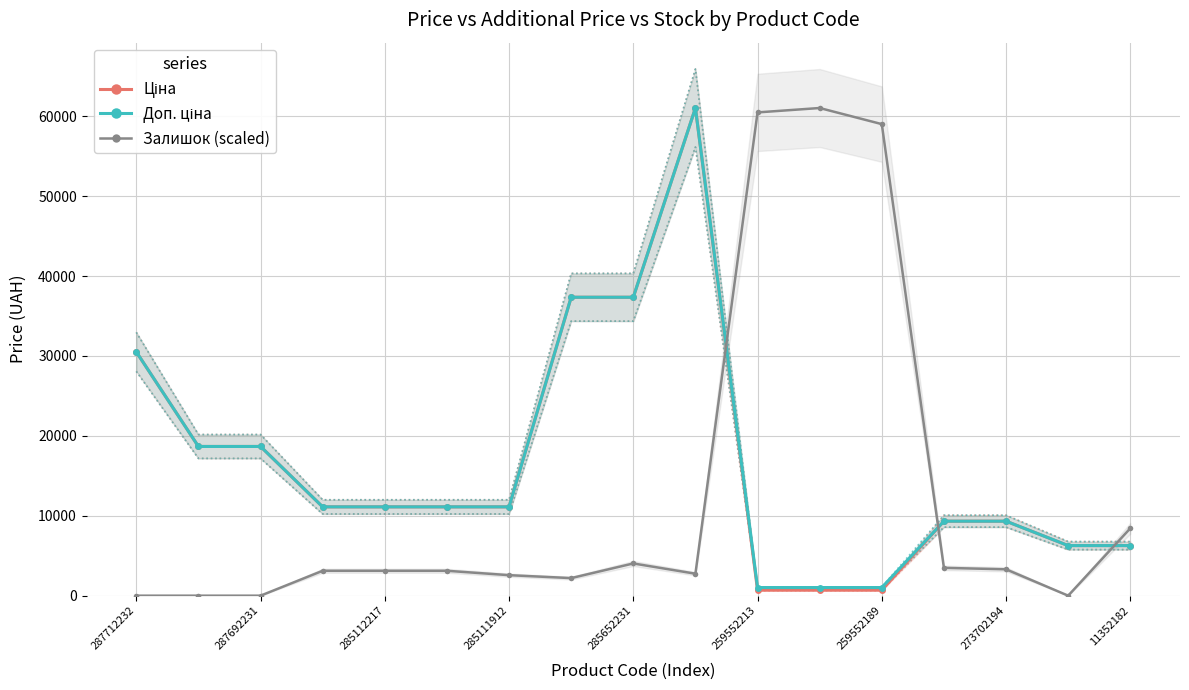

Is it true that Залишок (scaled) equals 3481.9 at 13?

True